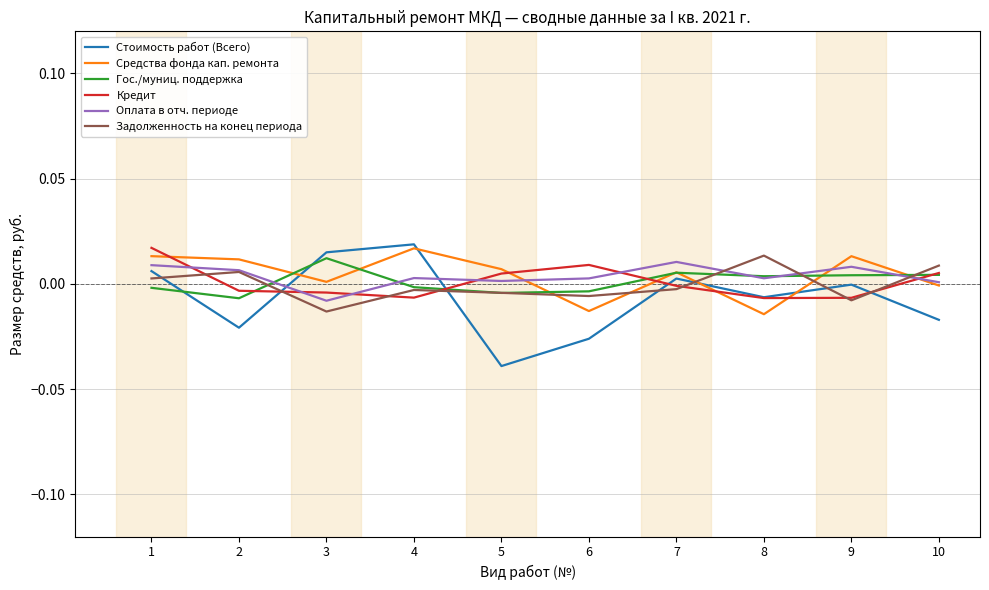

The value of Гос./муниц. поддержка at 8 is 0.0. True or false?

True